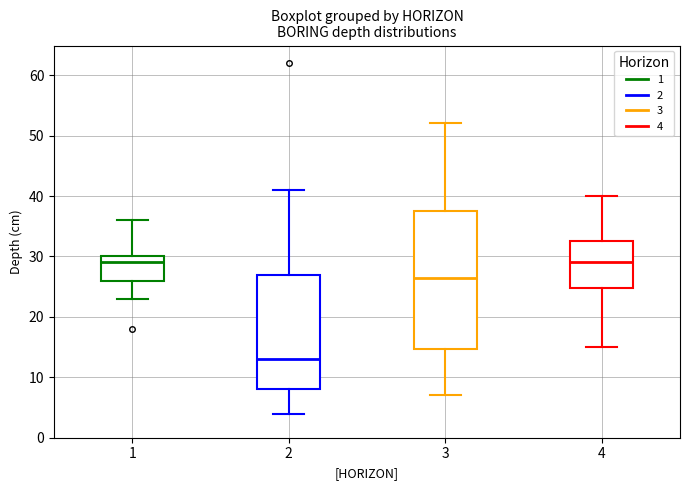

Where is the lower edge of the box at x = 4 on the y-axis? The values are not printed on the chart, so give them approximately, as read against the axis.

25